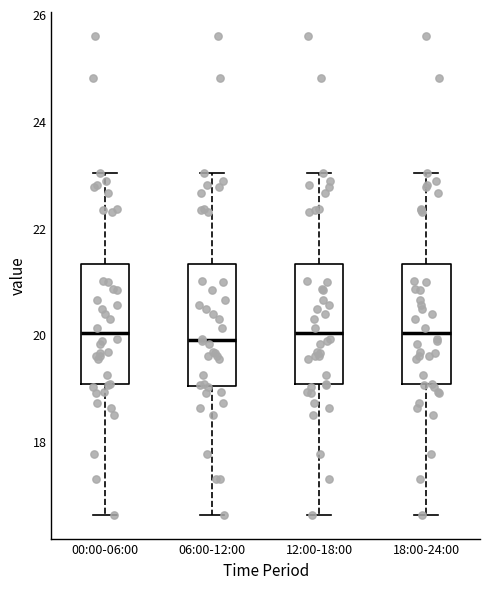

Reading left to right, transcribe this box plot: for each box, give where its median line is, the range the box spans, and where its two whiskers end, as read against the y-axis. The values are not printed on the chart, so give them approximately, as read against the axis.

00:00-06:00: median 20.0, box 19.0 to 21.4, whiskers 16.6 to 23.0
06:00-12:00: median 20.0, box 19.0 to 21.4, whiskers 16.6 to 23.0
12:00-18:00: median 20.0, box 19.0 to 21.4, whiskers 16.6 to 23.0
18:00-24:00: median 20.0, box 19.0 to 21.4, whiskers 16.6 to 23.0